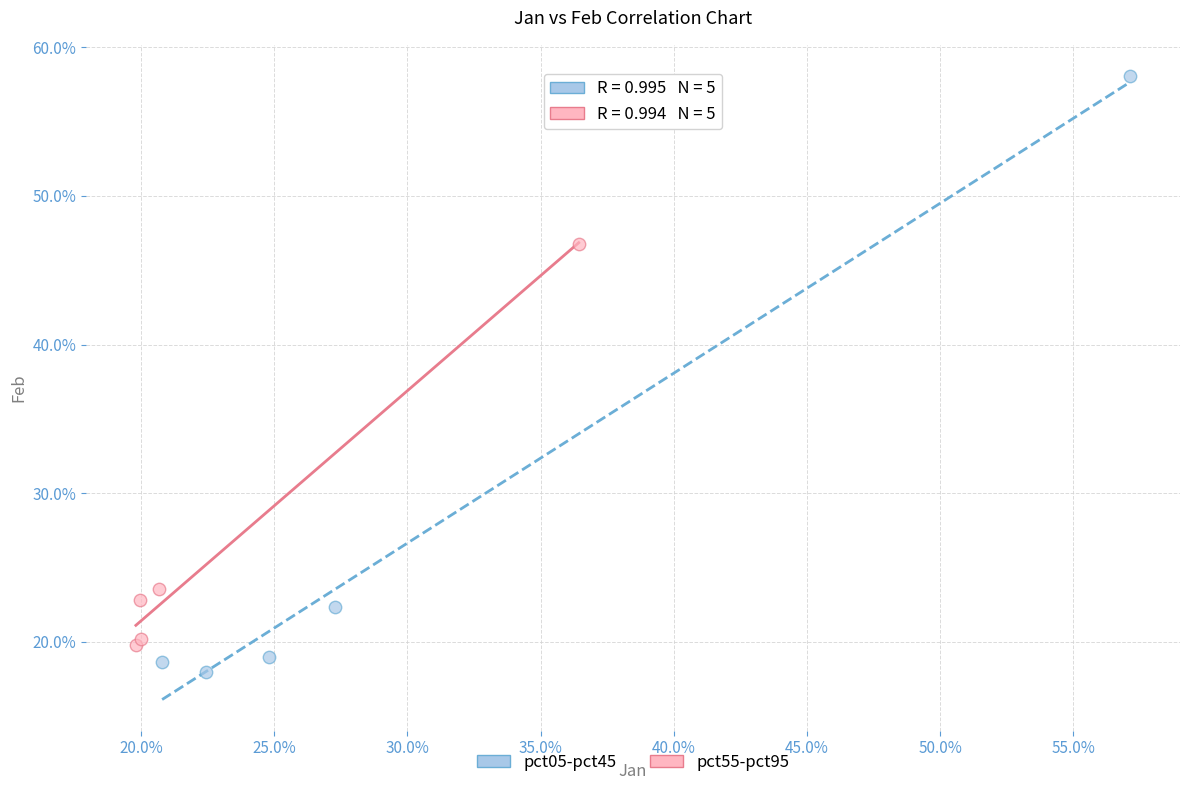

Which series reaches the maximum Y coordinate?

pct05-pct45